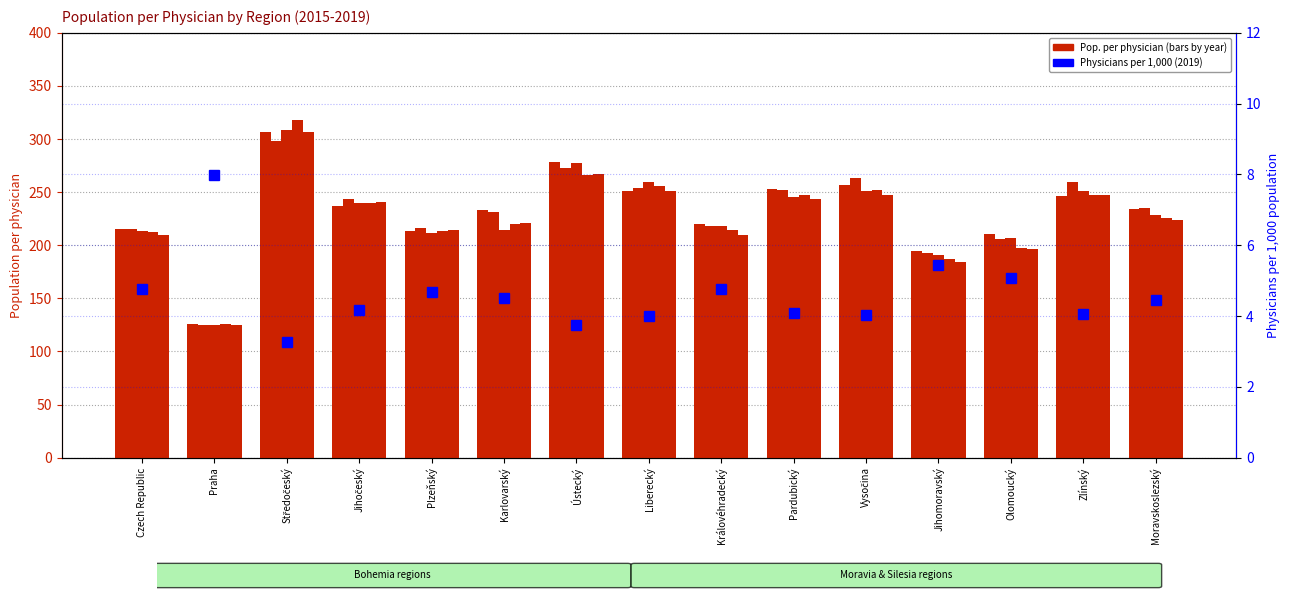

What is the difference between the maximum and minimum values?

4.7